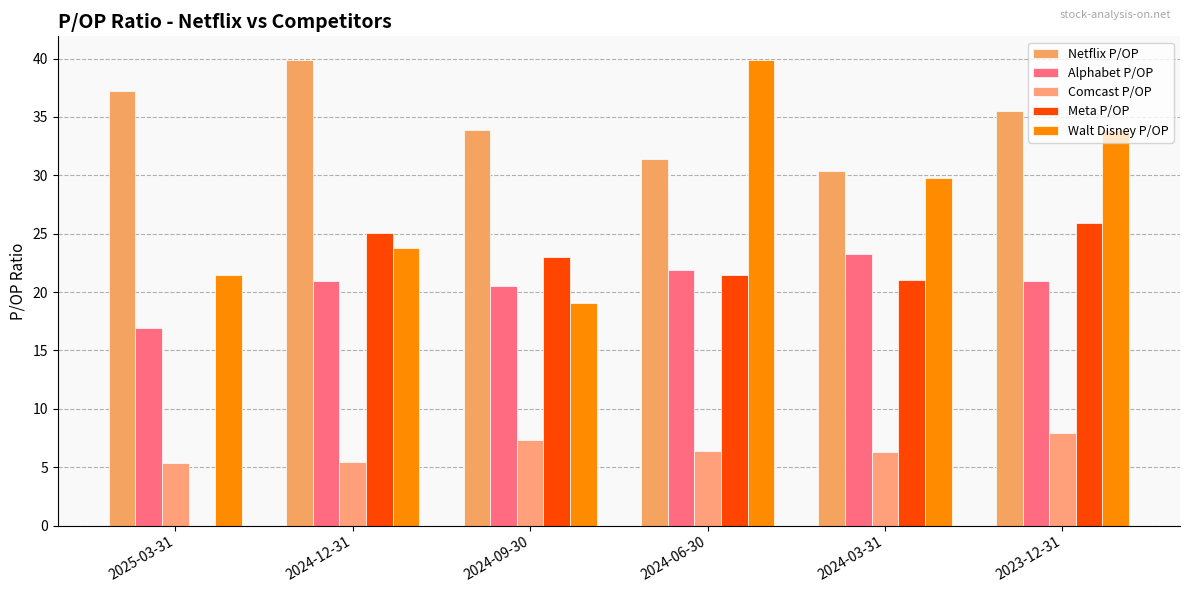

At how many categories does at least one series exceed 26?

6